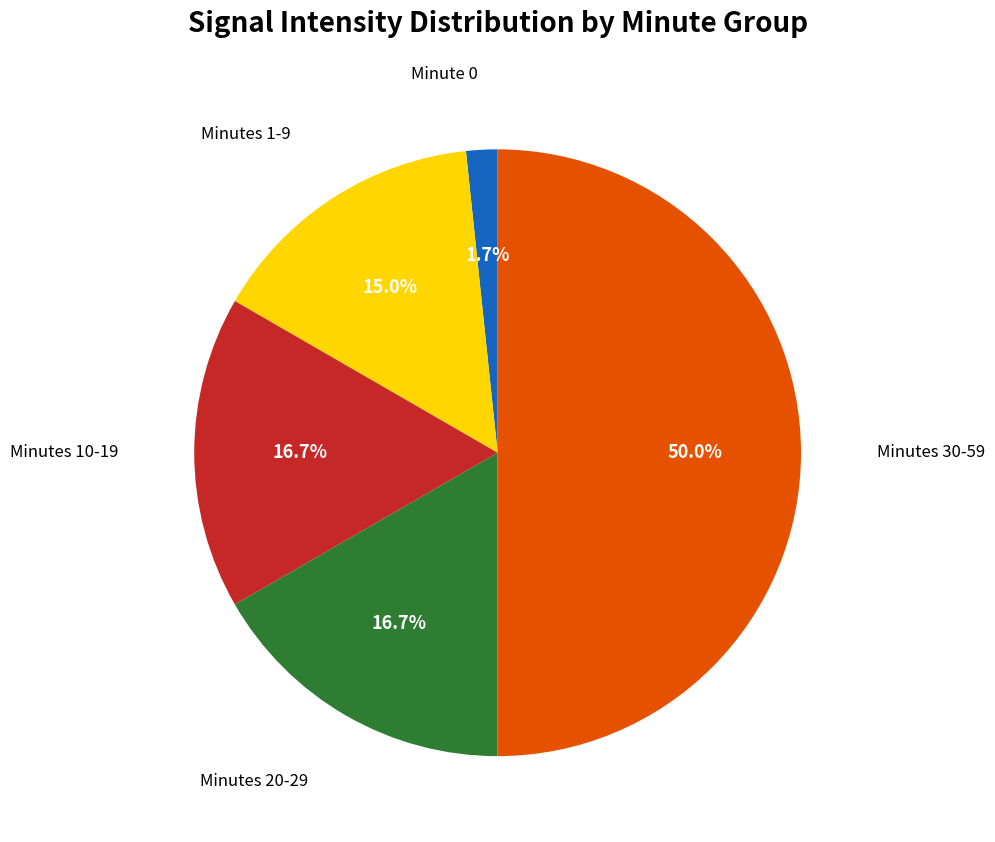

Is there a majority slice in this chart?

No